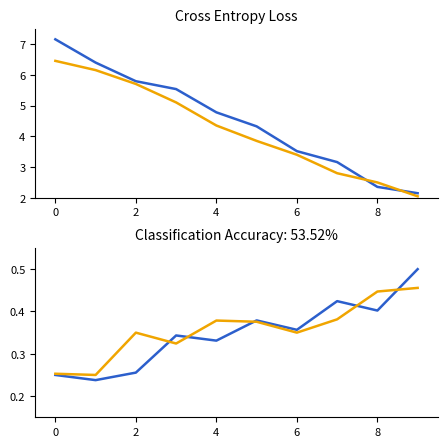

True or false: col_6 has a value of 0.2 at 6.

False